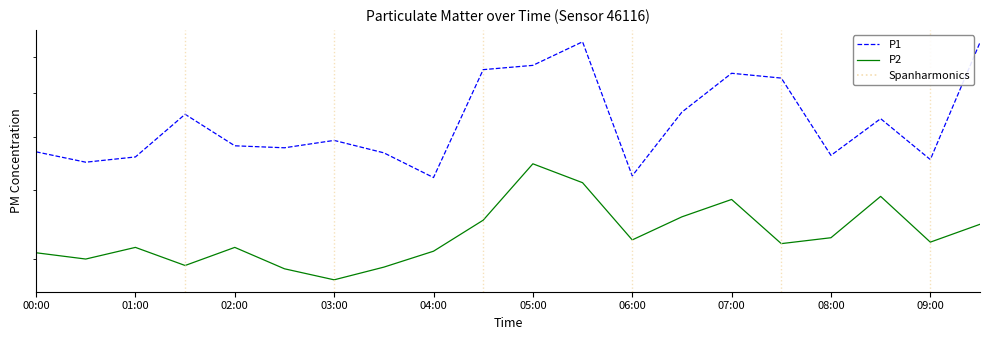

Does the chart have visible grid lines?

No